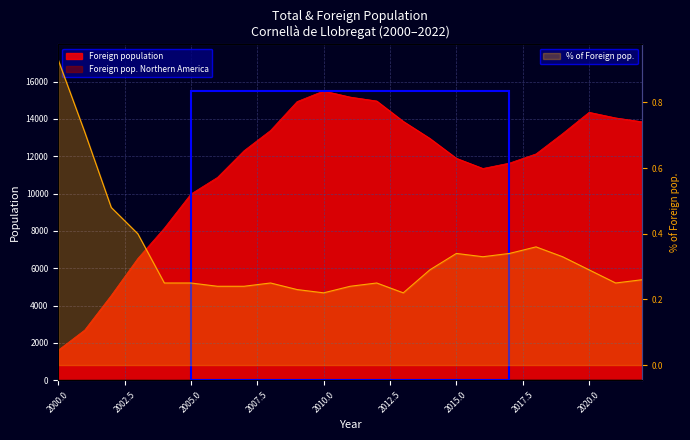

What is the value of the % of Foreign pop. point at the 15th from the left?

0.3